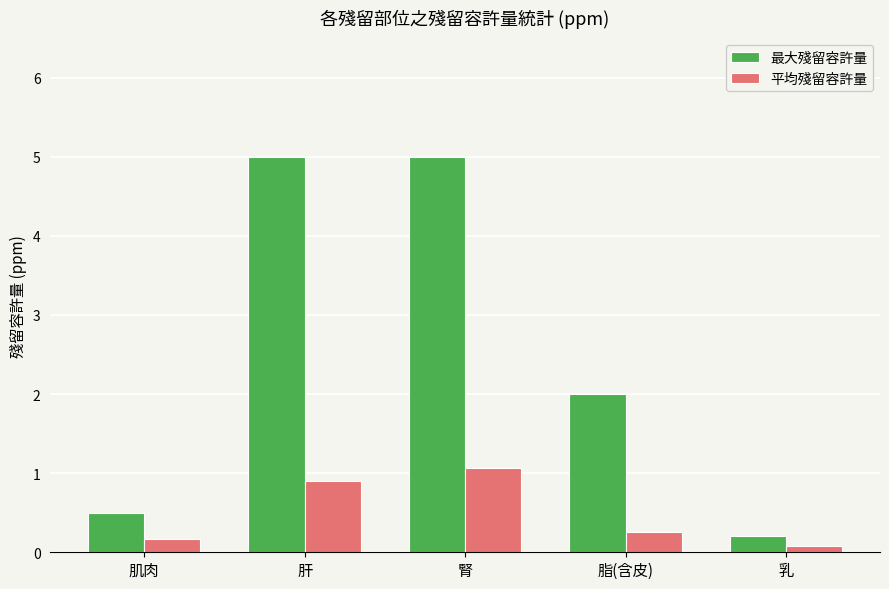

What is the spread (max minus min) of values at 腎?

3.9